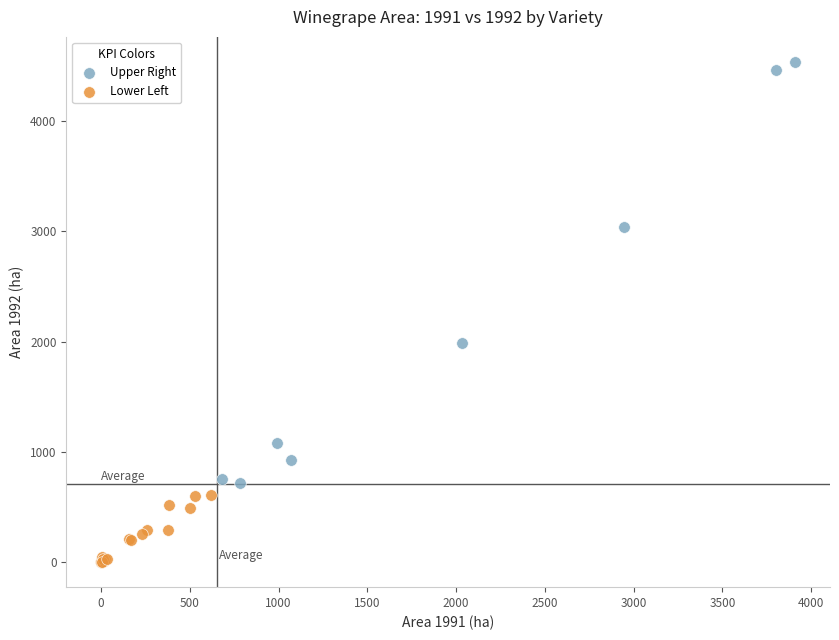

Which series reaches the minimum Y coordinate?

Lower Left